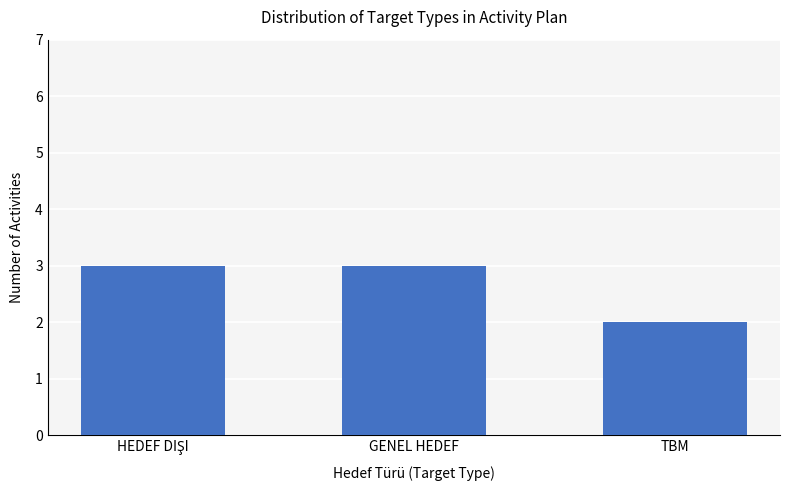

What is the label of the 1st bar from the right?

TBM